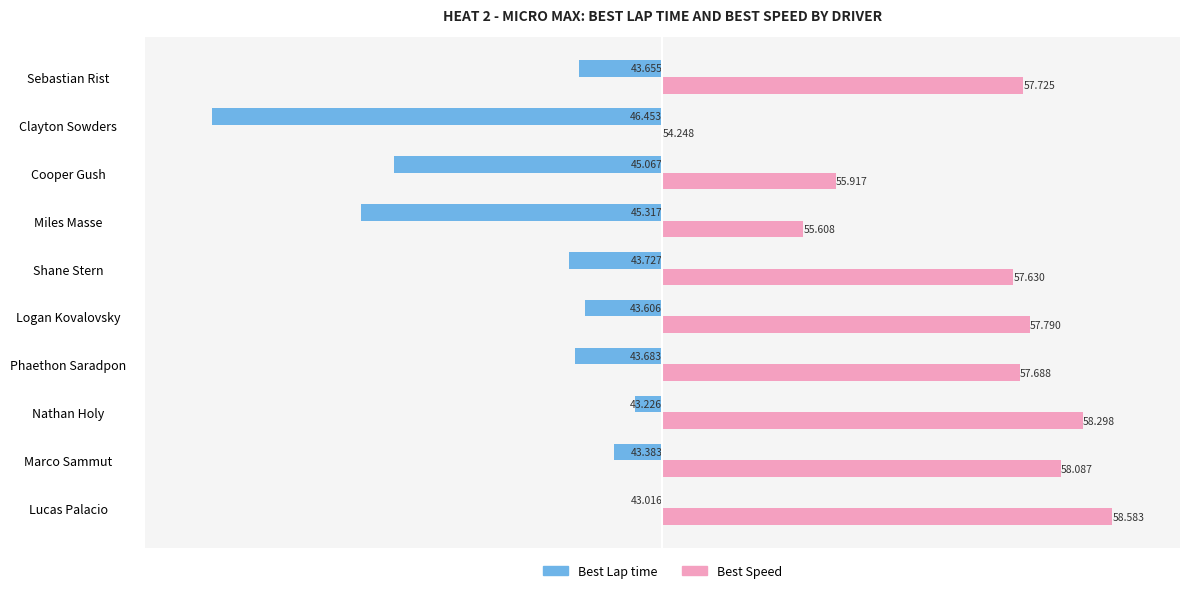

What are all the series names shown in the legend?

Best Lap time, Best Speed